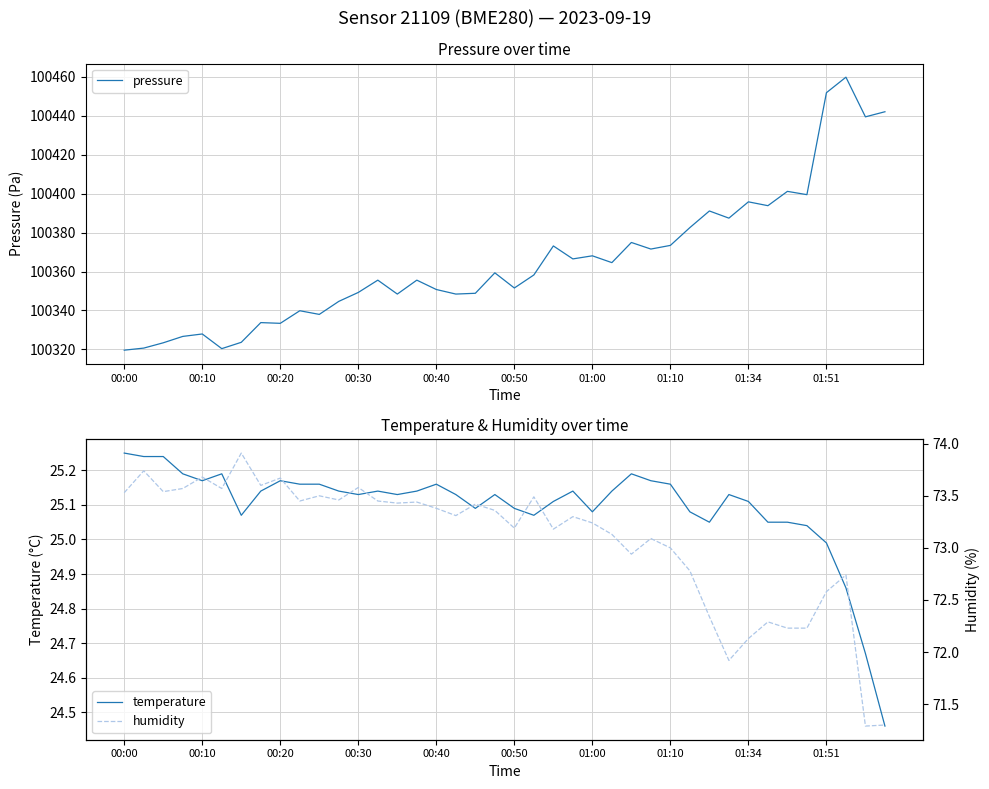

True or false: temperature has a value of 12.7 at 33.

False